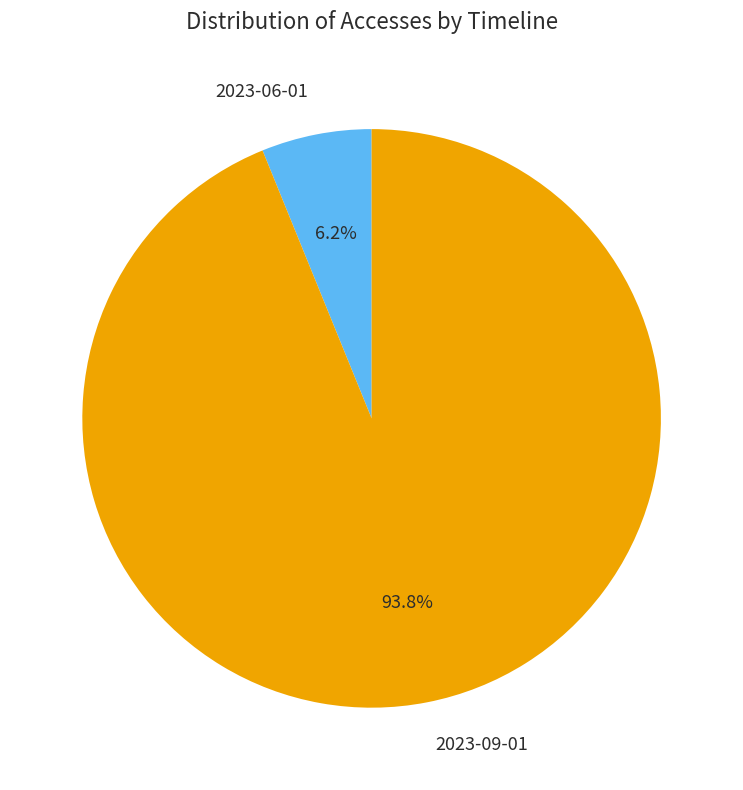

Is there any slice that represents more than half of the pie?

Yes